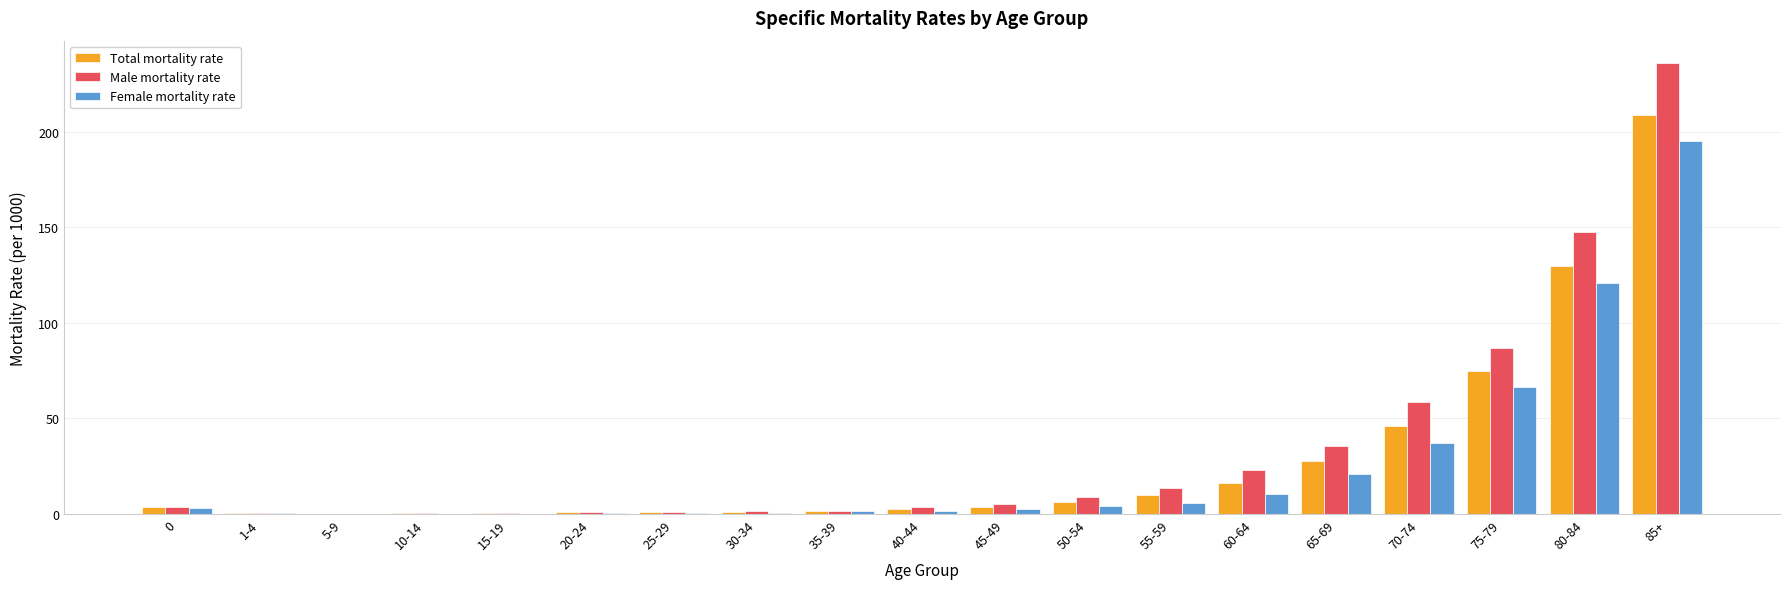

The Male mortality rate series shows 52.1 at 75-79. True or false?

False